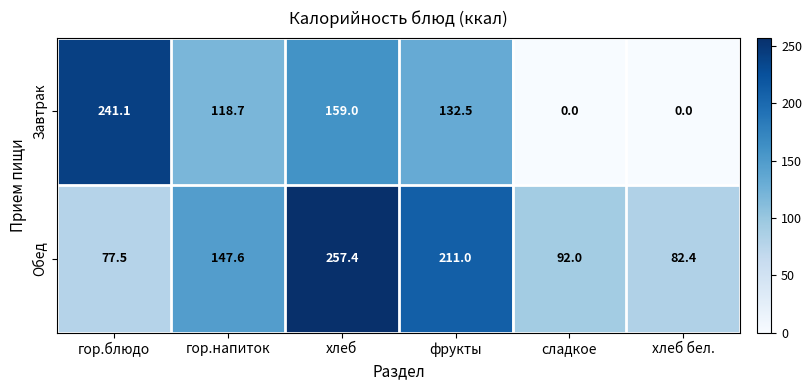

Between хлеб and хлеб бел., which series saw the biggest shift?

Обед